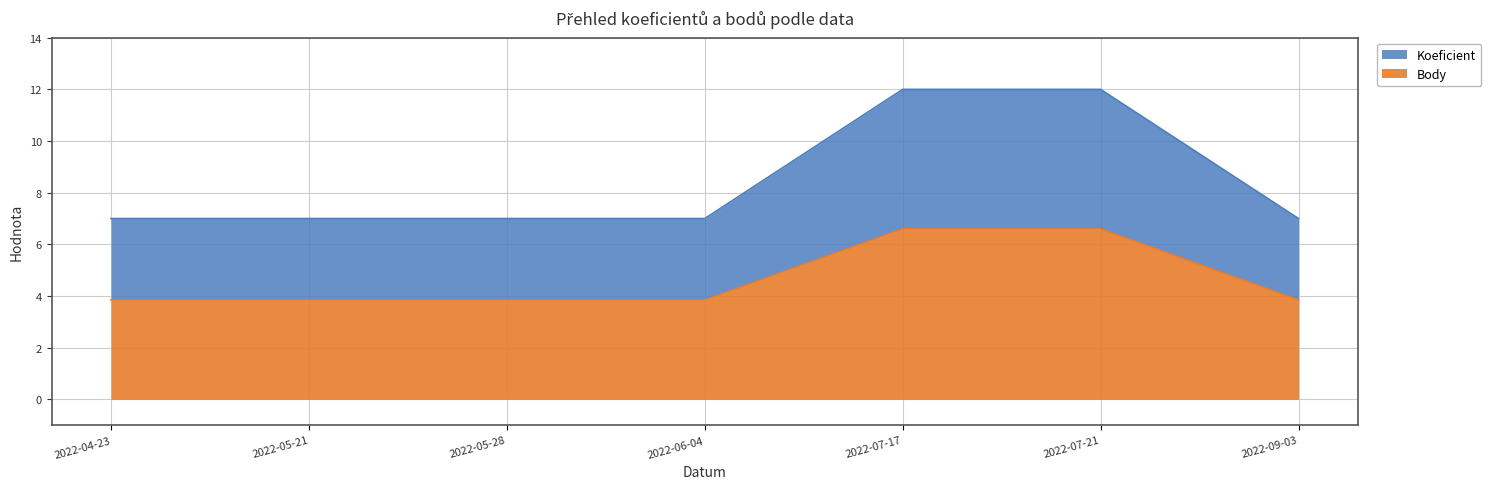

At which label is Koeficient closest to 9?

2022-04-23